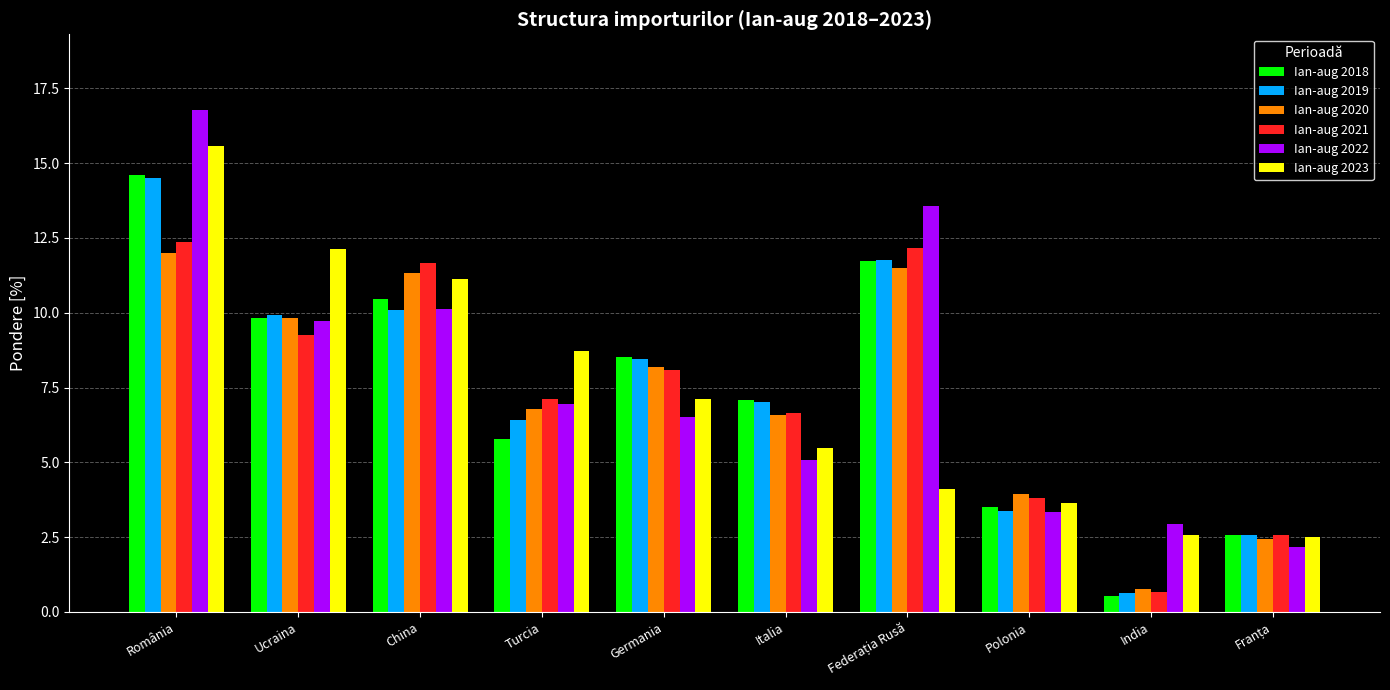

Is it true that Ian-aug 2020 equals 5.5 at Polonia?

False